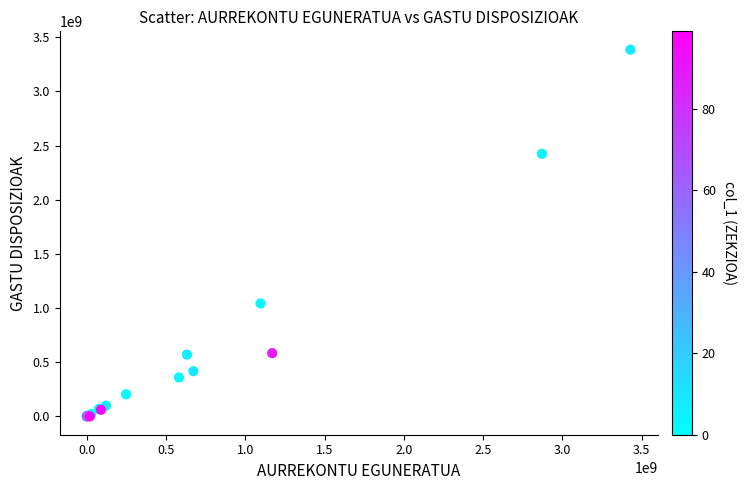

What Y value in the scatter plot is closest to 1692408309?

1042783936